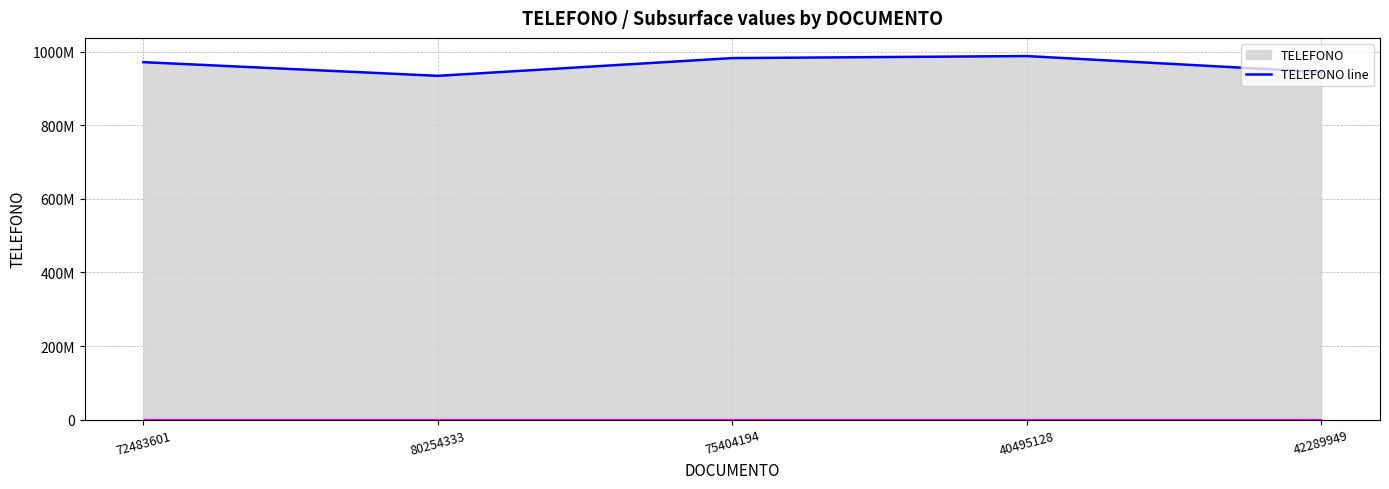

What is the change in value from 72483601 to 80254333?

-37155863